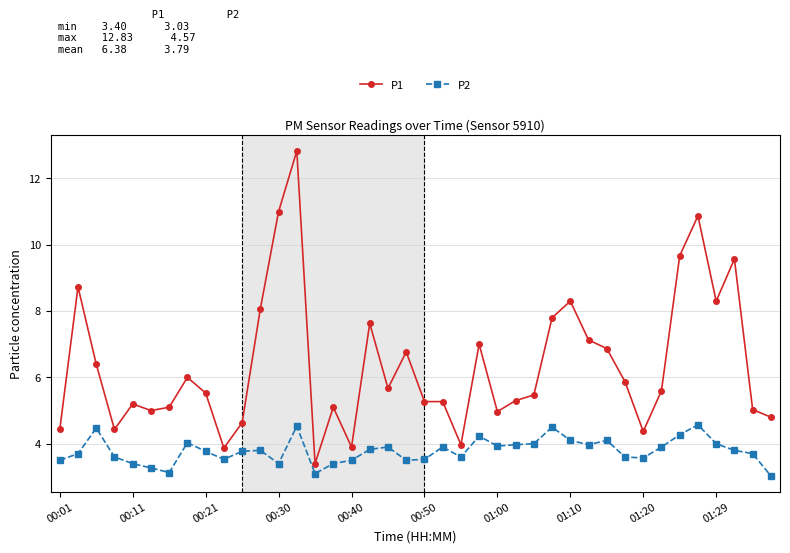

What is the average value of the P1 series?

6.4